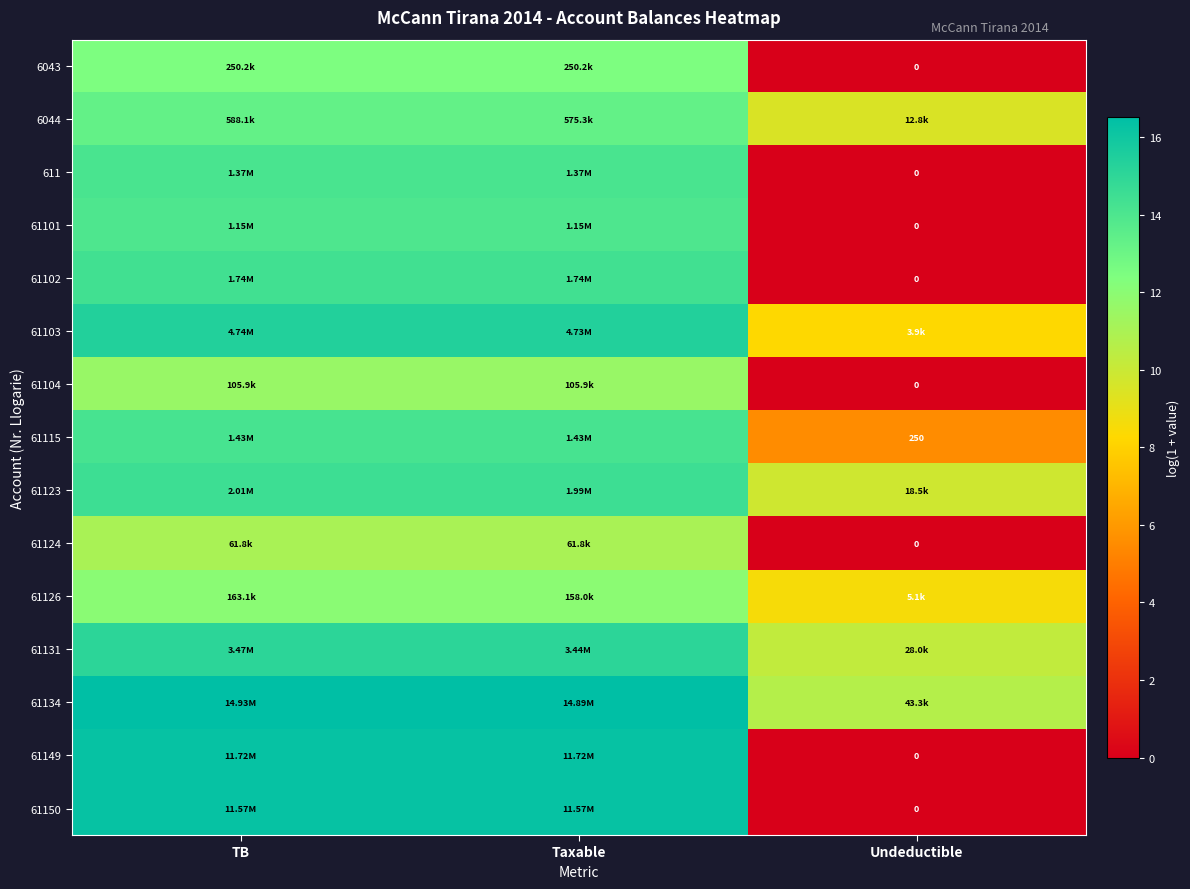

At which category is the sum across all series the highest?

TB